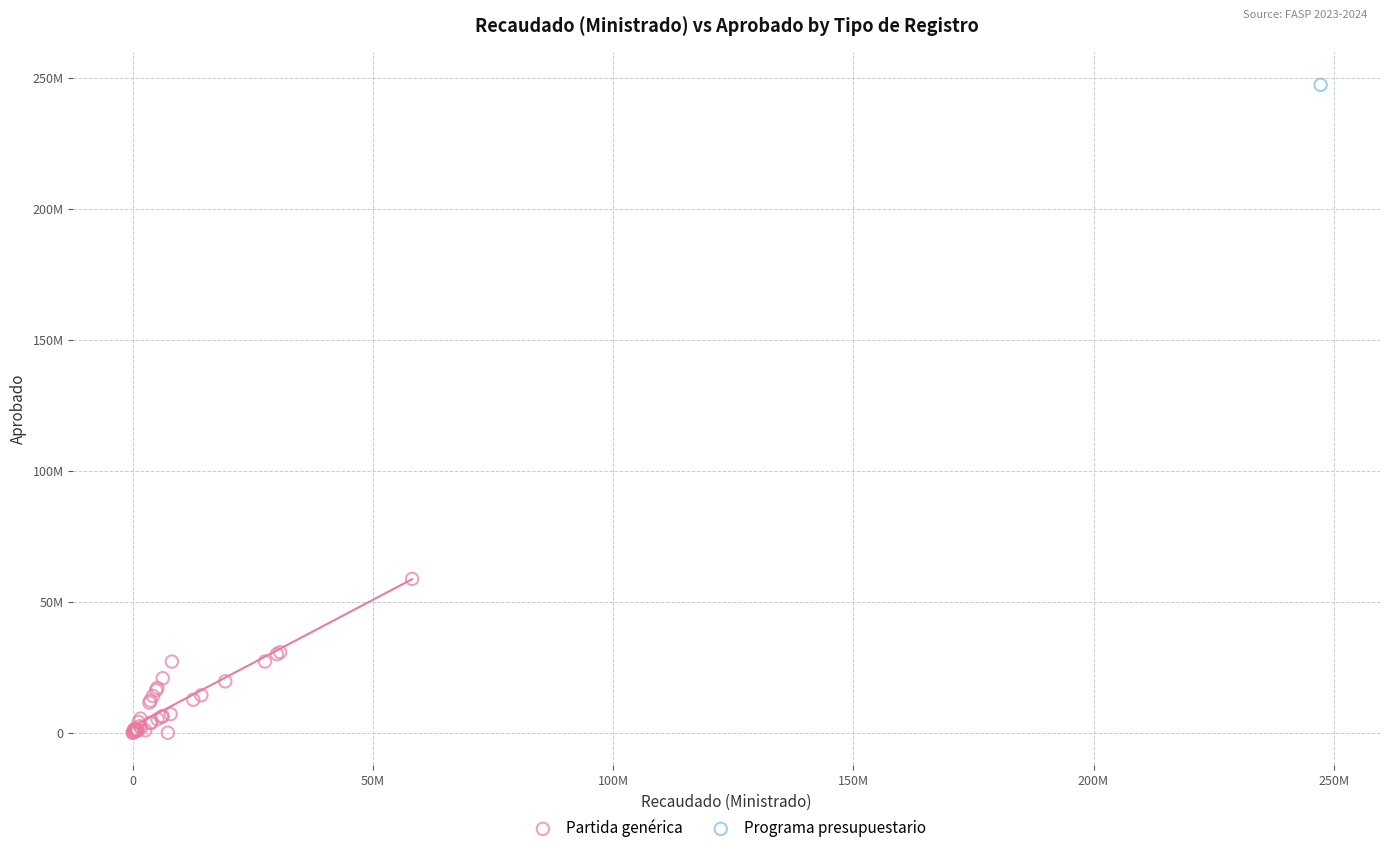

What are all the series names shown in the legend?

Partida genérica, Programa presupuestario